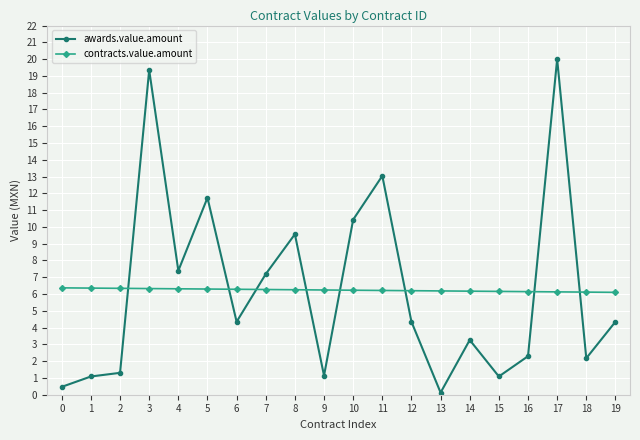

Which series changed the most between 3 and 19?

awards.value.amount